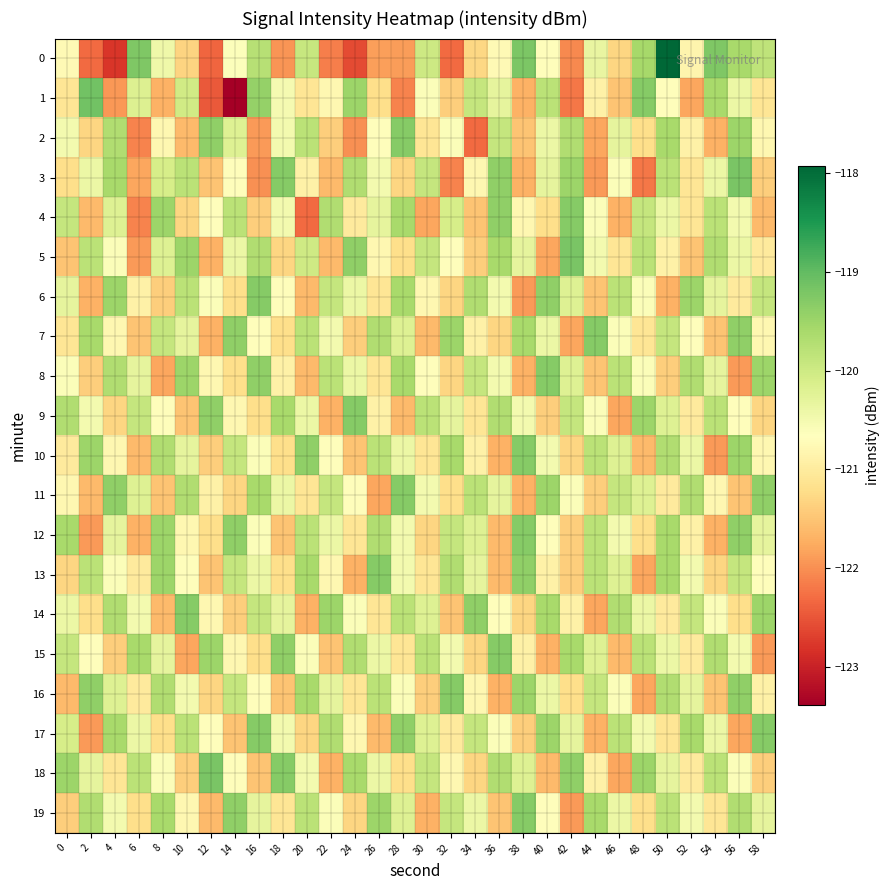

Reading left to right, transcribe all the data shown in this chart.

0: 0=-120.8	2=-122.3	4=-122.8	6=-119.2	8=-120.4	10=-121.3	12=-122.4	14=-120.6	16=-119.8	18=-121.9	20=-119.9	22=-122.1	24=-122.6	26=-121.9	28=-121.9	30=-120.0	32=-122.3	34=-121.3	36=-120.8	38=-119.2	40=-120.7	42=-122.0	44=-120.3	46=-121.3	48=-119.6	50=-117.9	52=-120.8	54=-119.2	56=-119.6	58=-119.8
1: 0=-121.1	2=-119.1	4=-121.9	6=-120.2	8=-121.7	10=-120.0	12=-122.5	14=-123.4	16=-119.4	18=-120.5	20=-121.1	22=-120.8	24=-119.5	26=-121.2	28=-122.1	30=-120.6	32=-121.4	34=-119.9	36=-120.3	38=-121.7	40=-119.8	42=-122.2	44=-120.9	46=-121.5	48=-119.3	50=-120.7	52=-121.8	54=-119.6	56=-120.4	58=-121.1
2: 0=-120.5	2=-121.3	4=-119.7	6=-122.1	8=-120.8	10=-121.6	12=-119.4	14=-120.2	16=-121.9	18=-120.5	20=-119.8	22=-121.4	24=-122.0	26=-120.7	28=-119.3	30=-121.1	32=-120.6	34=-122.3	36=-119.9	38=-121.5	40=-120.4	42=-119.7	44=-121.8	46=-120.3	48=-121.2	50=-119.6	52=-120.9	54=-121.7	56=-119.5	58=-120.8
3: 0=-121.2	2=-120.4	4=-119.6	6=-121.8	8=-120.1	10=-119.8	12=-121.5	14=-120.7	16=-122.0	18=-119.3	20=-120.9	22=-121.6	24=-119.7	26=-120.5	28=-121.3	30=-119.9	32=-122.1	34=-120.8	36=-119.4	38=-121.7	40=-120.3	42=-119.5	44=-121.9	46=-120.6	48=-122.2	50=-119.8	52=-121.1	54=-120.4	56=-119.2	58=-121.4
4: 0=-119.9	2=-121.6	4=-120.2	6=-122.1	8=-119.5	10=-121.3	12=-120.7	14=-119.8	16=-121.4	18=-120.5	20=-122.3	22=-119.7	24=-121.0	26=-120.3	28=-119.6	30=-121.8	32=-120.1	34=-121.5	36=-119.4	38=-120.8	40=-121.2	42=-119.3	44=-120.6	46=-121.7	48=-119.9	50=-120.4	52=-121.1	54=-119.8	56=-120.5	58=-121.6
5: 0=-121.5	2=-119.8	4=-120.6	6=-121.9	8=-120.2	10=-119.5	12=-121.7	14=-120.4	16=-119.7	18=-121.3	20=-120.0	22=-121.6	24=-119.4	26=-120.8	28=-121.2	30=-119.9	32=-120.7	34=-121.4	36=-119.6	38=-120.3	40=-121.8	42=-119.2	44=-120.5	46=-121.1	48=-119.8	50=-120.9	52=-121.5	54=-119.7	56=-120.4	58=-121.0
6: 0=-120.3	2=-121.7	4=-119.5	6=-120.9	8=-121.4	10=-119.8	12=-120.6	14=-121.2	16=-119.3	18=-120.7	20=-121.6	22=-119.9	24=-120.4	26=-121.1	28=-119.6	30=-120.8	32=-121.3	34=-119.7	36=-120.5	38=-121.9	40=-119.4	42=-120.2	44=-121.5	46=-119.8	48=-120.6	50=-121.7	52=-119.5	54=-120.3	56=-121.0	58=-119.9
7: 0=-121.1	2=-119.6	4=-120.8	6=-121.5	8=-119.9	10=-120.3	12=-121.7	14=-119.4	16=-120.7	18=-121.2	20=-119.8	22=-120.5	24=-121.4	26=-119.7	28=-120.2	30=-121.6	32=-119.5	34=-120.9	36=-121.3	38=-119.6	40=-120.4	42=-121.8	44=-119.3	46=-120.6	48=-121.1	50=-119.9	52=-120.7	54=-121.5	56=-119.4	58=-120.8
8: 0=-120.6	2=-121.4	4=-119.7	6=-120.3	8=-121.8	10=-119.5	12=-120.8	14=-121.2	16=-119.4	18=-120.9	20=-121.6	22=-119.8	24=-120.4	26=-121.1	28=-119.6	30=-120.7	32=-121.3	34=-119.9	36=-120.5	38=-121.7	40=-119.3	42=-120.2	44=-121.5	46=-119.8	48=-120.6	50=-121.4	52=-119.7	54=-120.3	56=-121.9	58=-119.5
9: 0=-119.7	2=-120.5	4=-121.3	6=-119.9	8=-120.7	10=-121.5	12=-119.4	14=-120.8	16=-121.2	18=-119.6	20=-120.4	22=-121.7	24=-119.3	26=-120.9	28=-121.6	30=-119.8	32=-120.3	34=-121.1	36=-119.7	38=-120.5	40=-121.4	42=-119.9	44=-120.6	46=-121.8	48=-119.5	50=-120.2	52=-121.0	54=-119.8	56=-120.7	58=-121.3
10: 0=-121.0	2=-119.5	4=-120.8	6=-121.6	8=-119.7	10=-120.3	12=-121.4	14=-119.9	16=-120.6	18=-121.2	20=-119.4	22=-120.7	24=-121.5	26=-119.8	28=-120.4	30=-121.1	32=-119.6	34=-120.9	36=-121.7	38=-119.3	40=-120.5	42=-121.3	44=-119.8	46=-120.2	48=-121.6	50=-119.7	52=-120.4	54=-121.9	56=-119.5	58=-120.8
11: 0=-120.8	2=-121.6	4=-119.4	6=-120.2	8=-121.5	10=-119.7	12=-120.9	14=-121.3	16=-119.6	18=-120.4	20=-121.1	22=-119.9	24=-120.7	26=-121.8	28=-119.3	30=-120.5	32=-121.2	34=-119.8	36=-120.3	38=-121.7	40=-119.5	42=-120.6	44=-121.4	46=-119.9	48=-120.2	50=-121.0	52=-119.7	54=-120.8	56=-121.5	58=-119.4
12: 0=-119.6	2=-121.9	4=-120.3	6=-121.7	8=-119.5	10=-120.8	12=-121.2	14=-119.4	16=-120.6	18=-121.5	20=-119.8	22=-120.4	24=-121.1	26=-119.7	28=-120.5	30=-121.3	32=-119.9	34=-120.2	36=-121.6	38=-119.3	40=-120.7	42=-121.4	44=-119.8	46=-120.5	48=-121.2	50=-119.6	52=-120.9	54=-121.7	56=-119.4	58=-120.3
13: 0=-121.3	2=-119.8	4=-120.6	6=-121.0	8=-119.5	10=-120.7	12=-121.5	14=-119.9	16=-120.4	18=-121.2	20=-119.6	22=-120.8	24=-121.7	26=-119.3	28=-120.5	30=-121.1	32=-119.7	34=-120.3	36=-121.6	38=-119.4	40=-120.9	42=-121.4	44=-119.8	46=-120.2	48=-121.8	50=-119.6	52=-120.5	54=-121.3	56=-119.9	58=-120.7
14: 0=-120.4	2=-121.2	4=-119.7	6=-120.5	8=-121.6	10=-119.3	12=-120.8	14=-121.4	16=-119.9	18=-120.3	20=-121.7	22=-119.5	24=-120.6	26=-121.1	28=-119.8	30=-120.2	32=-121.5	34=-119.4	36=-120.7	38=-121.3	40=-119.6	42=-120.9	44=-121.8	46=-119.7	48=-120.4	50=-121.0	52=-119.9	54=-120.6	56=-121.2	58=-119.5
15: 0=-119.9	2=-120.7	4=-121.4	6=-119.6	8=-120.3	10=-121.8	12=-119.5	14=-120.8	16=-121.2	18=-119.4	20=-120.6	22=-121.5	24=-119.7	26=-120.4	28=-121.1	30=-119.8	32=-120.5	34=-121.3	36=-119.3	38=-120.9	40=-121.7	42=-119.6	44=-120.2	46=-121.6	48=-119.8	50=-120.4	52=-121.0	54=-119.7	56=-120.5	58=-121.9
16: 0=-121.6	2=-119.4	4=-120.2	6=-121.0	8=-119.7	10=-120.5	12=-121.3	14=-119.9	16=-120.7	18=-121.5	20=-119.6	22=-120.3	24=-121.1	26=-119.8	28=-120.6	30=-121.4	32=-119.3	34=-120.8	36=-121.7	38=-119.5	40=-120.4	42=-121.2	44=-119.9	46=-120.6	48=-121.8	50=-119.7	52=-120.3	54=-121.5	56=-119.4	58=-120.9
17: 0=-120.1	2=-121.9	4=-119.6	6=-120.4	8=-121.2	10=-119.8	12=-120.7	14=-121.5	16=-119.3	18=-120.5	20=-121.3	22=-119.7	24=-120.8	26=-121.6	28=-119.4	30=-120.2	32=-121.0	34=-119.9	36=-120.6	38=-121.4	40=-119.5	42=-120.3	44=-121.7	46=-119.8	48=-120.5	50=-121.1	52=-119.6	54=-120.4	56=-121.8	58=-119.3
18: 0=-119.5	2=-120.3	4=-121.1	6=-119.8	8=-120.6	10=-121.4	12=-119.2	14=-120.7	16=-121.5	18=-119.3	20=-120.5	22=-121.7	24=-119.6	26=-120.4	28=-121.2	30=-119.9	32=-120.8	34=-121.3	36=-119.7	38=-120.2	40=-121.6	42=-119.4	44=-120.9	46=-121.8	48=-119.5	50=-120.3	52=-121.0	54=-119.8	56=-120.6	58=-121.4
19: 0=-121.4	2=-119.7	4=-120.5	6=-121.2	8=-119.6	10=-120.8	12=-121.6	14=-119.4	16=-120.3	18=-121.1	20=-119.8	22=-120.6	24=-121.3	26=-119.5	28=-120.2	30=-121.7	32=-119.9	34=-120.4	36=-121.5	38=-119.3	40=-120.7	42=-121.9	44=-119.6	46=-120.4	48=-121.2	50=-119.8	52=-120.5	54=-121.1	56=-119.7	58=-120.3